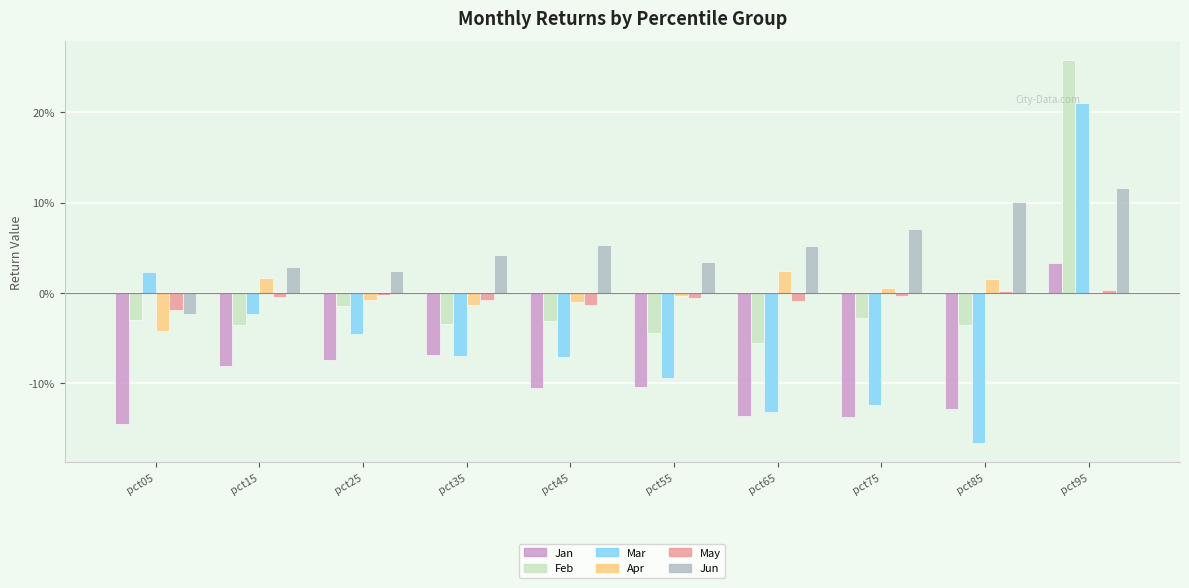

Which category has the lowest value across all series?

pct85